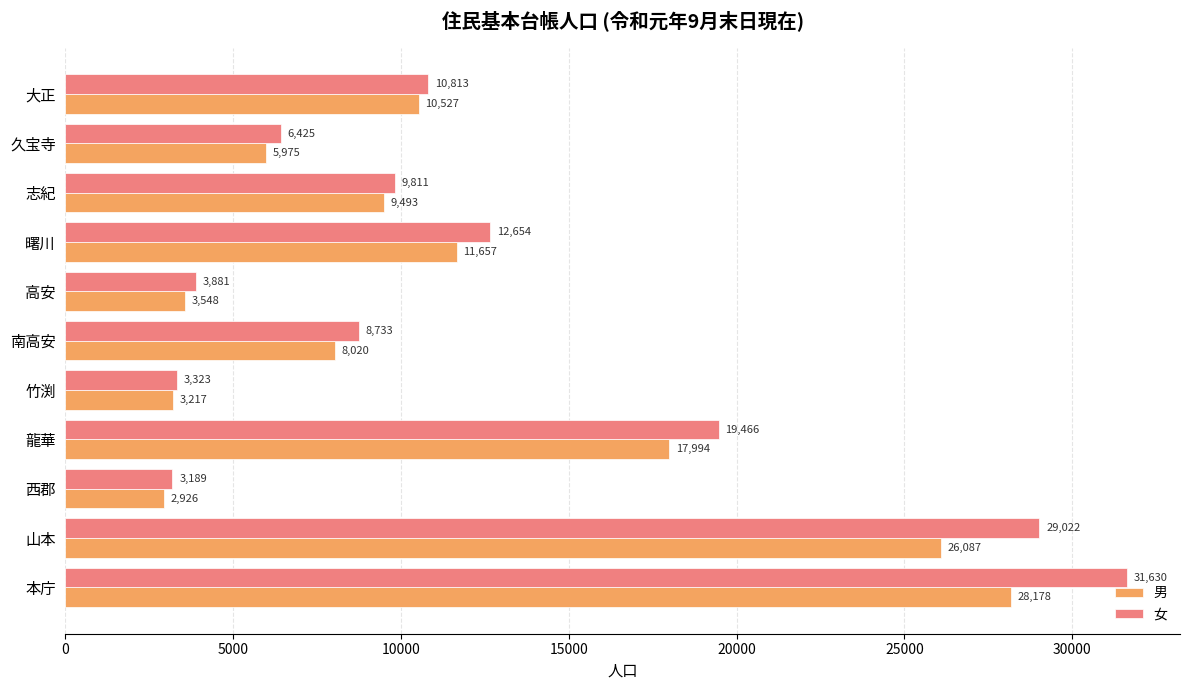

What is the maximum value shown in the chart?

31630